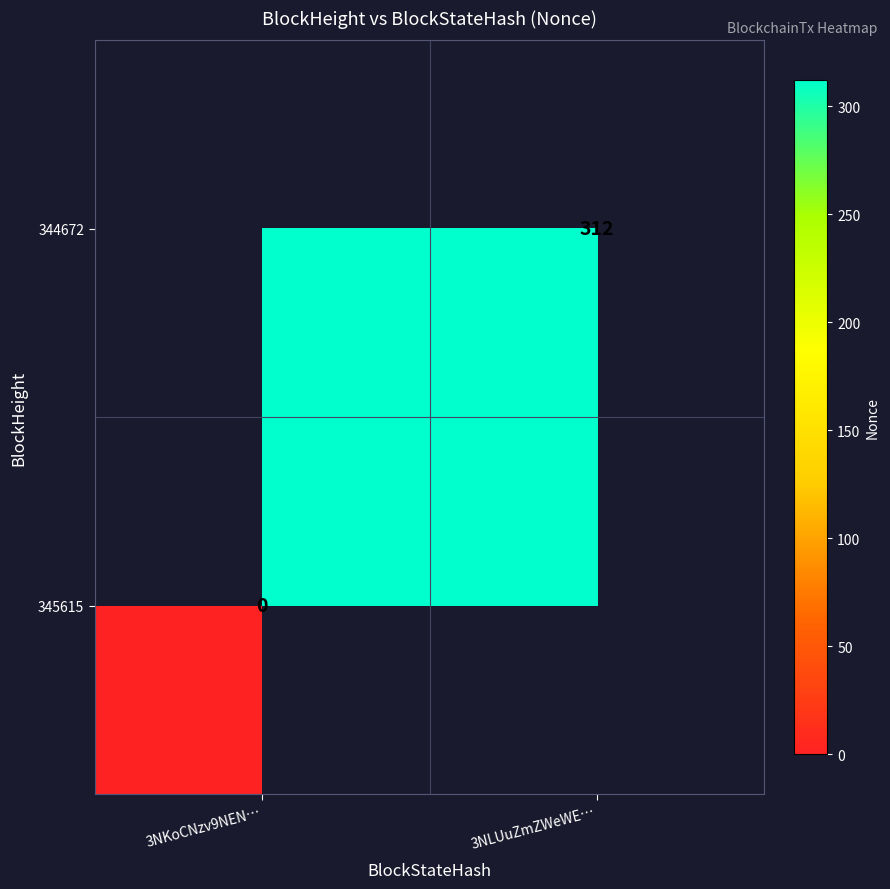

How many series are shown in this chart?

2